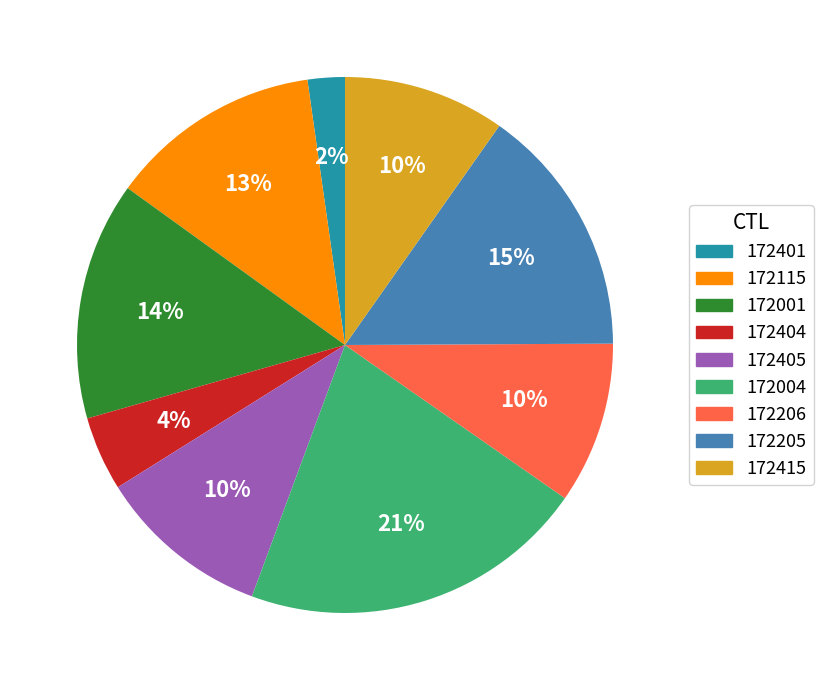

The 172405 slice represents 19% of the pie. True or false?

False